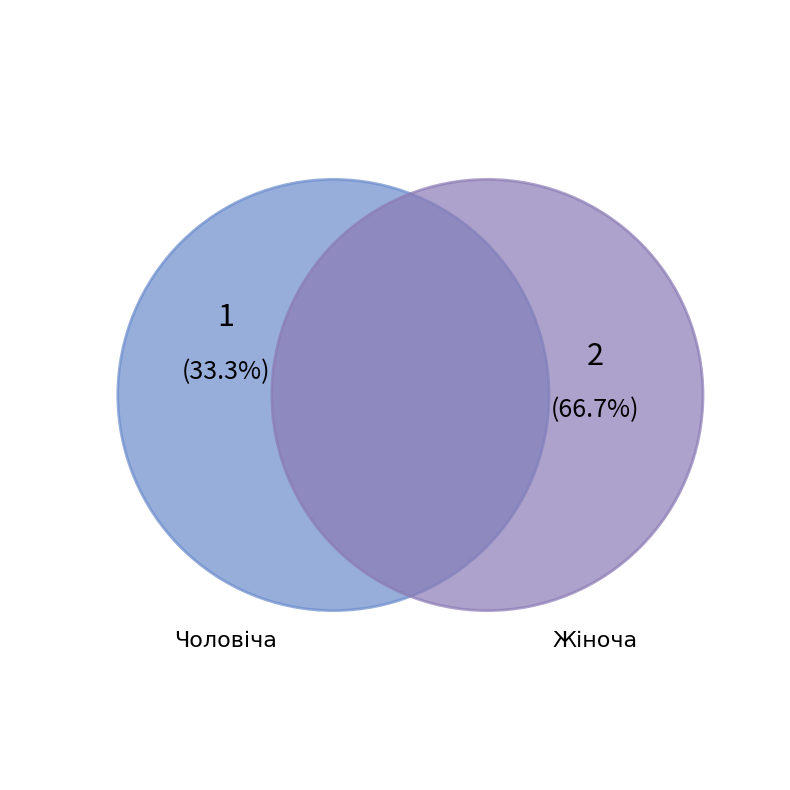

How many slices are in this pie chart?

2